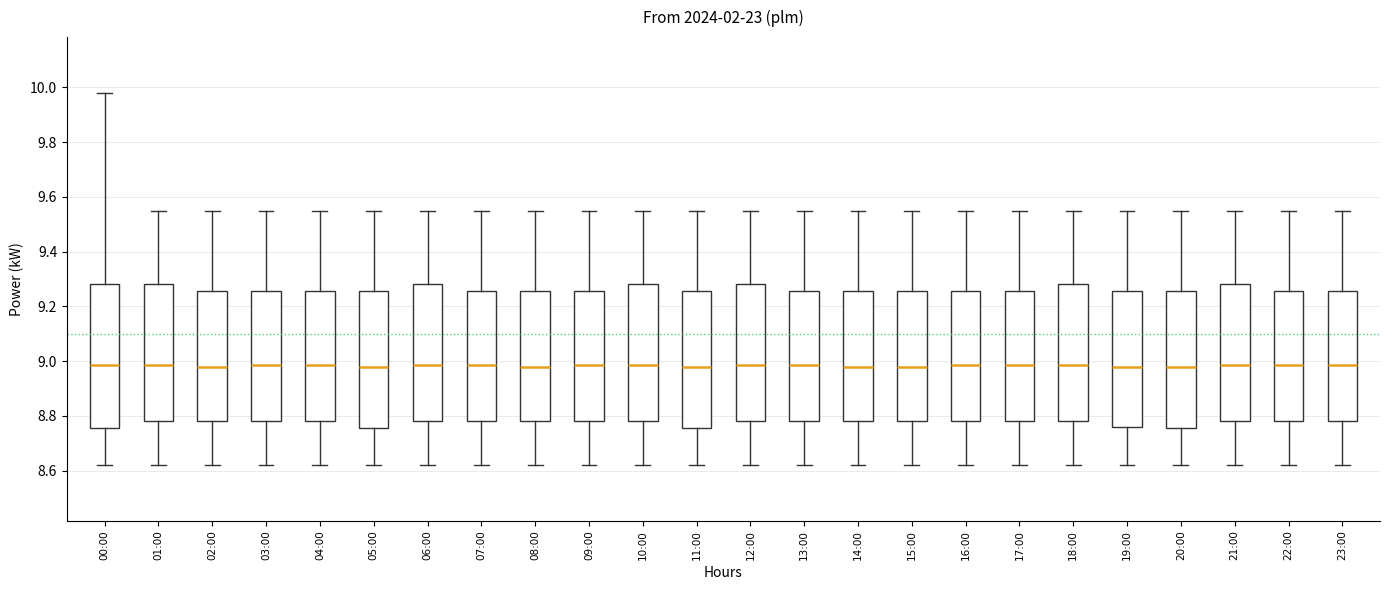

Which box is the tallest, from its lower edge to its upper edge?

00:00